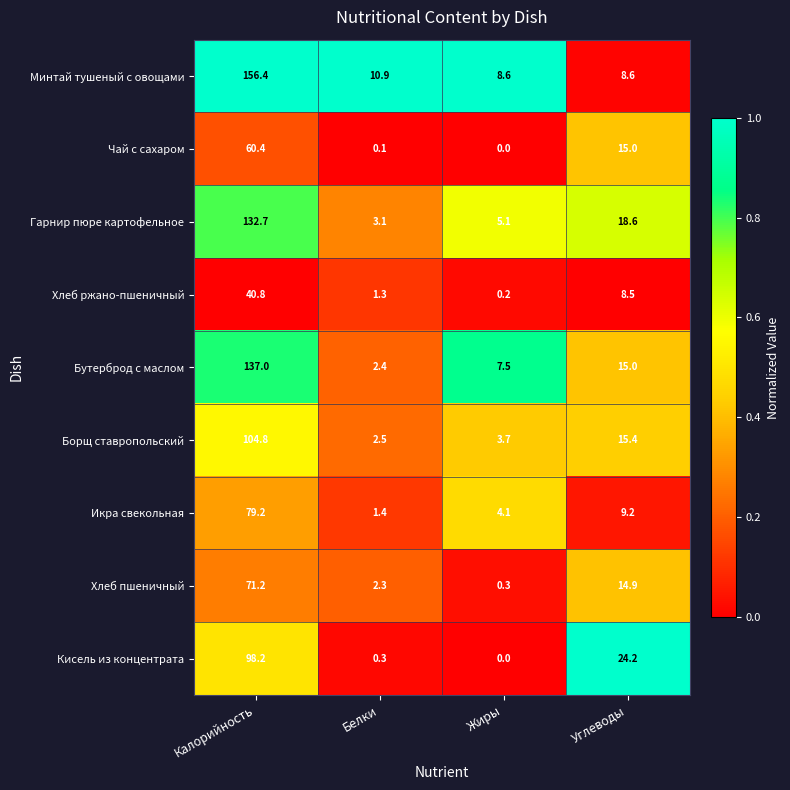

Rank the series by their maximum value, from lowest to highest.

Хлеб ржано-пшеничный, Чай с сахаром, Хлеб пшеничный, Икра свекольная, Кисель из концентрата, Борщ ставропольский, Гарнир пюре картофельное, Бутерброд с маслом, Минтай тушеный с овощами